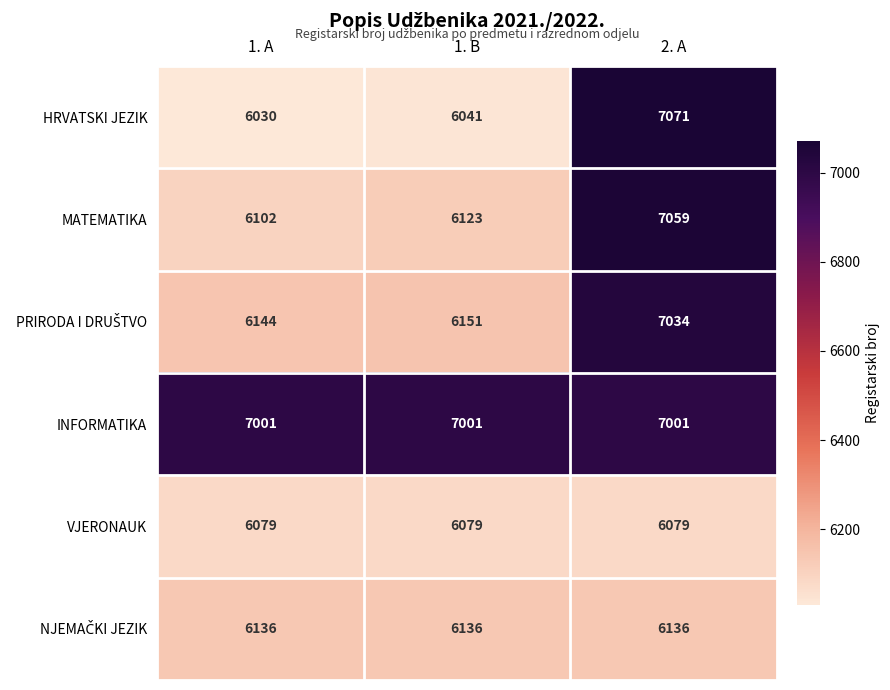

What is the sum of all MATEMATIKA values?

19284